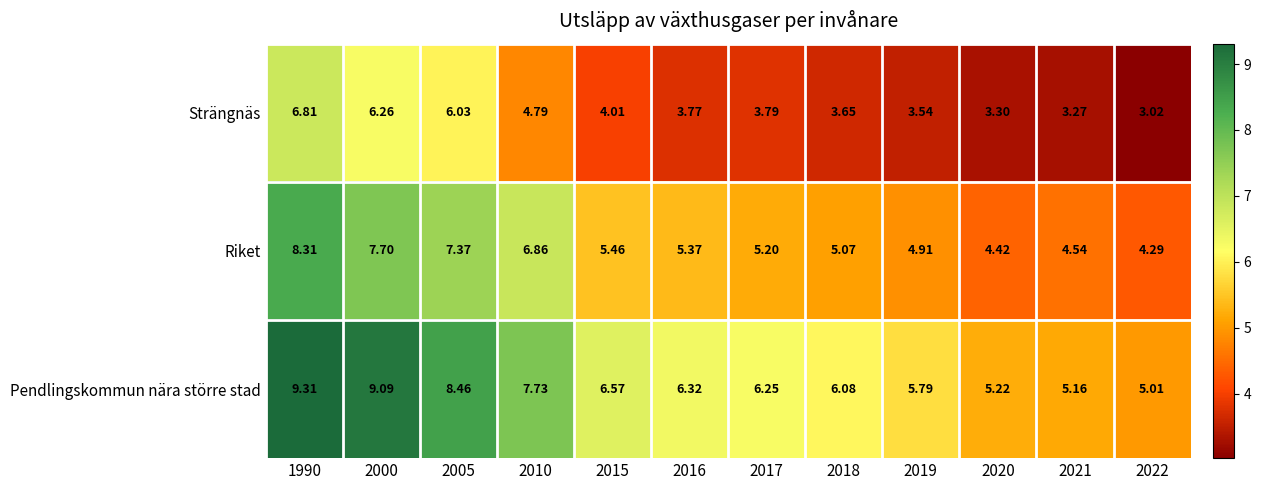

Which series changed the most between 2015 and 2017?

Pendlingskommun nära större stad